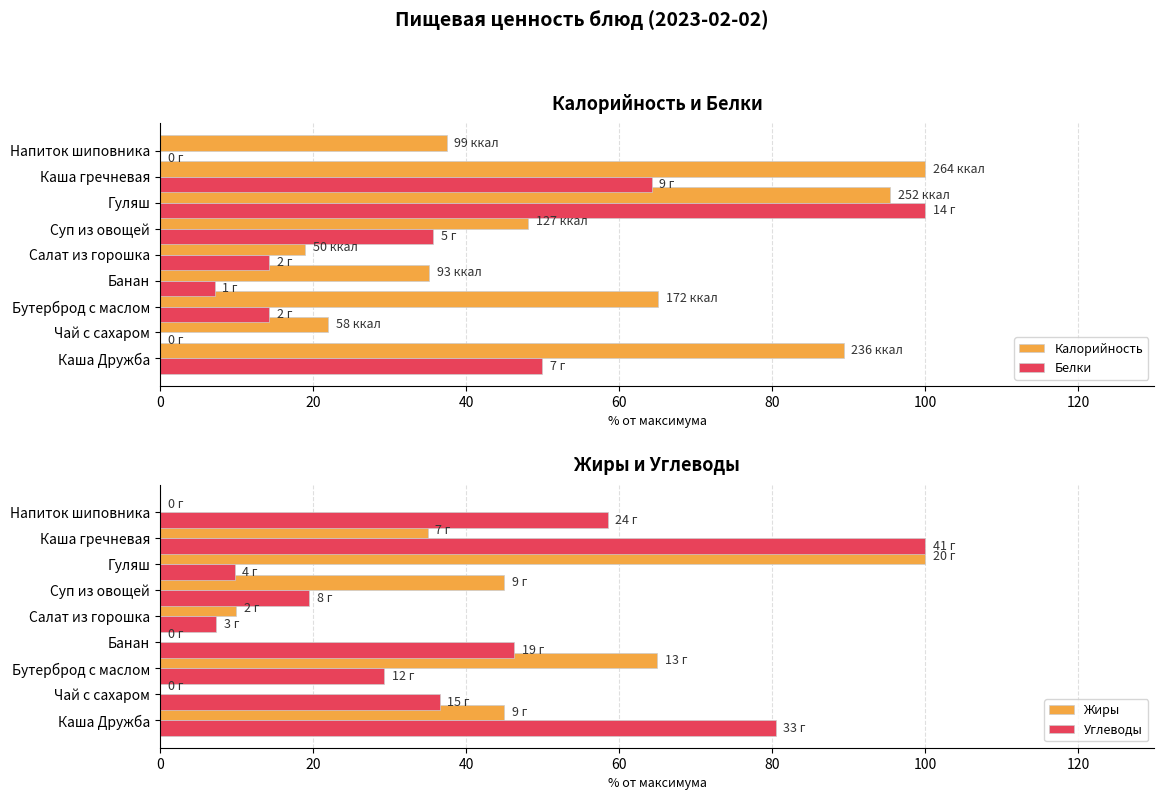

At which label does Белки reach its peak?

Гуляш